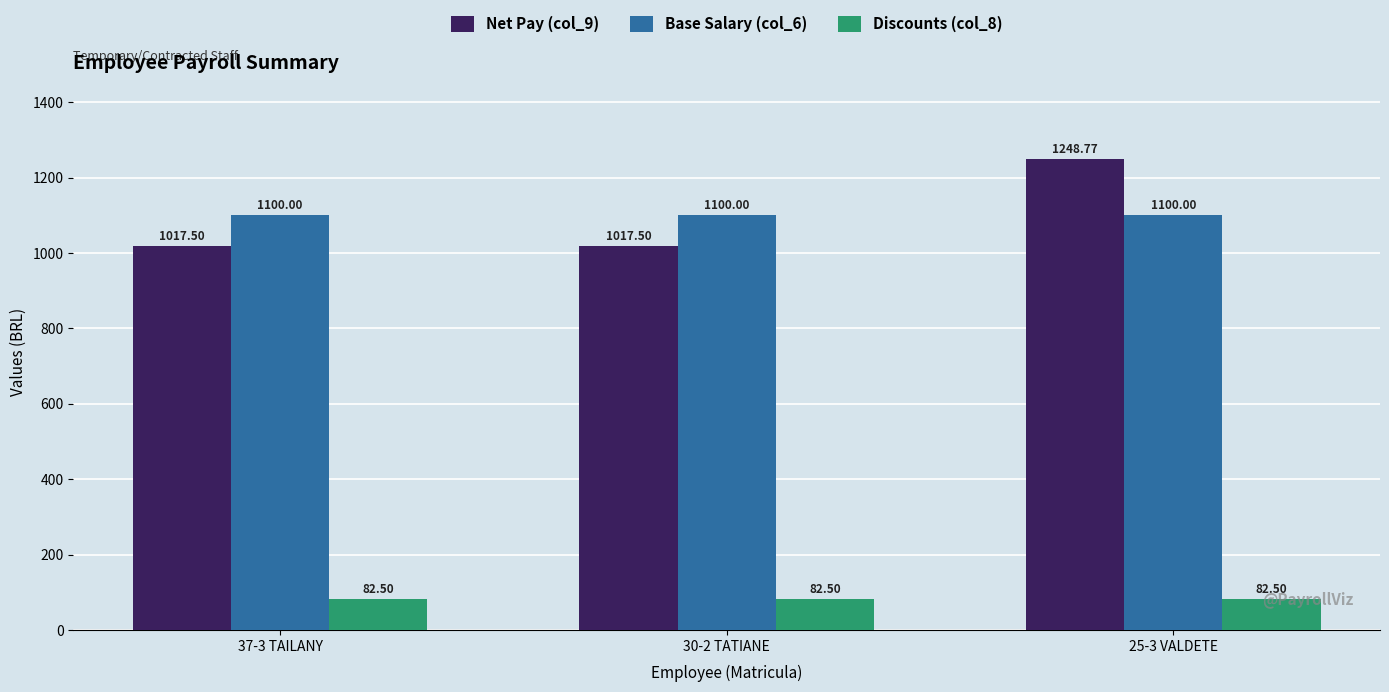

Which series has the largest range (max minus min)?

Net Pay (col_9)